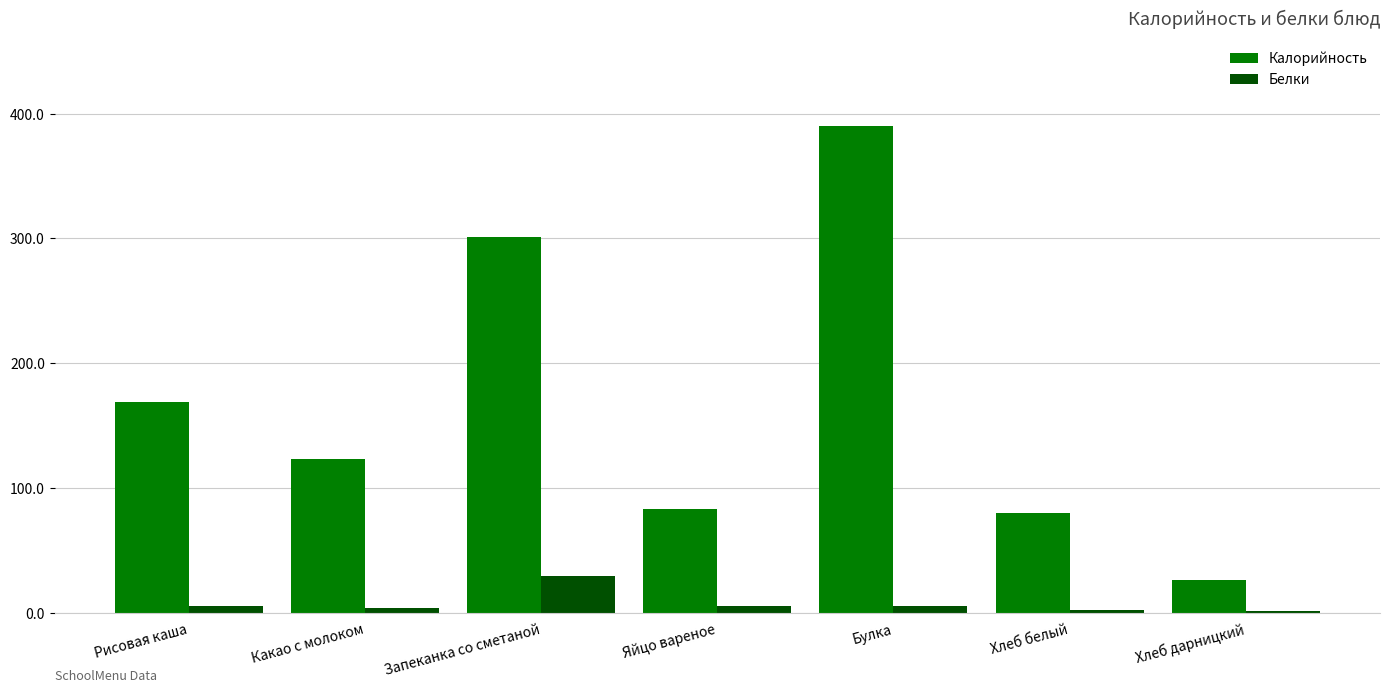

At which category is the sum across all series the highest?

Булка